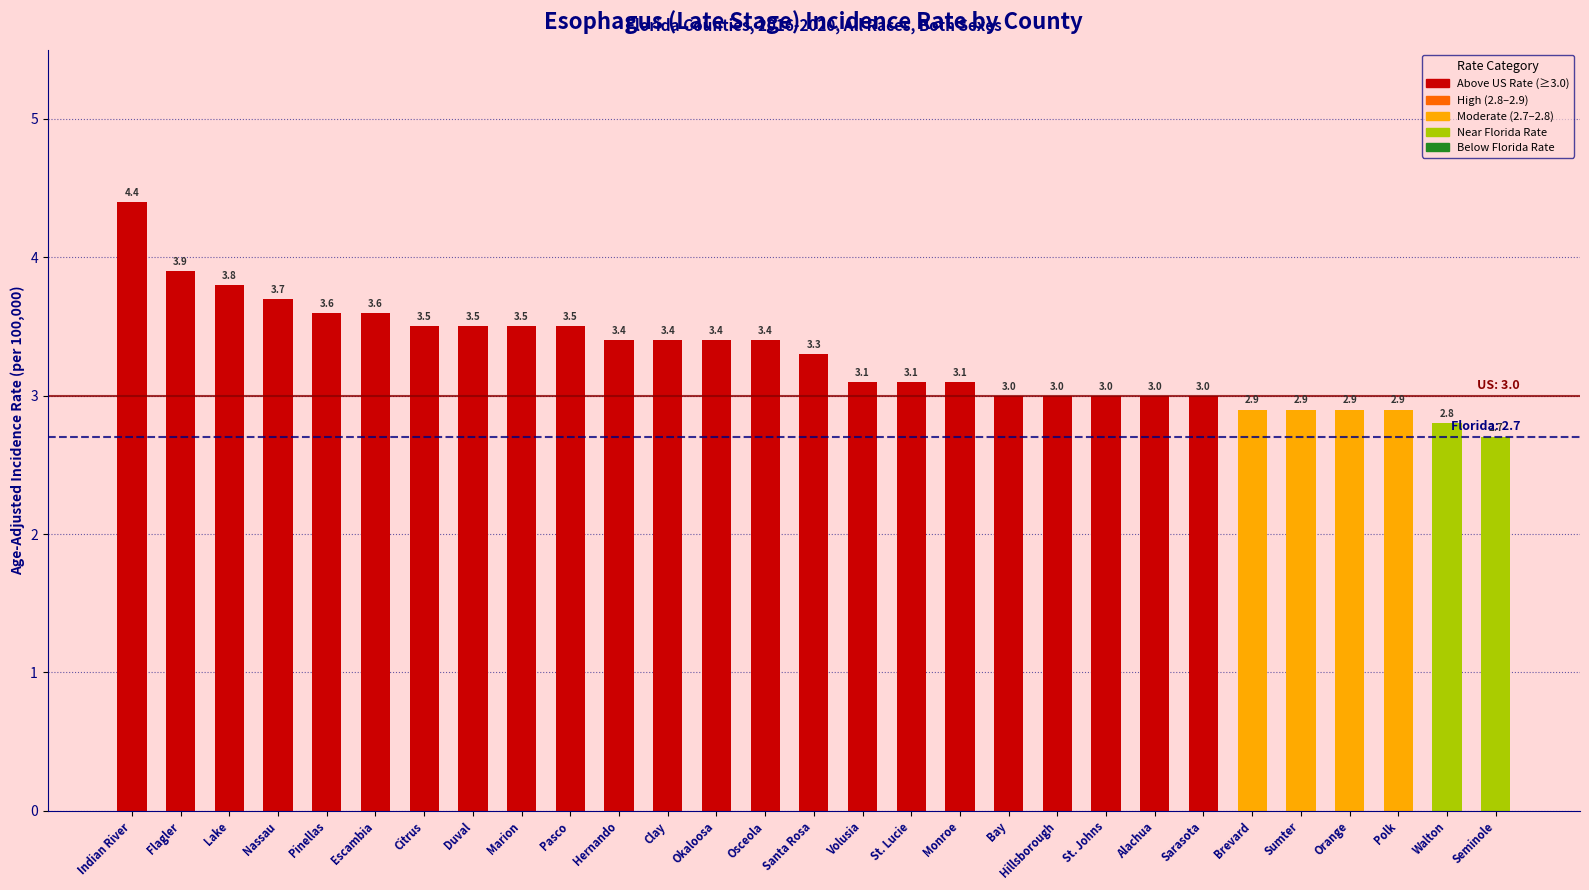

What is the average value?

3.3